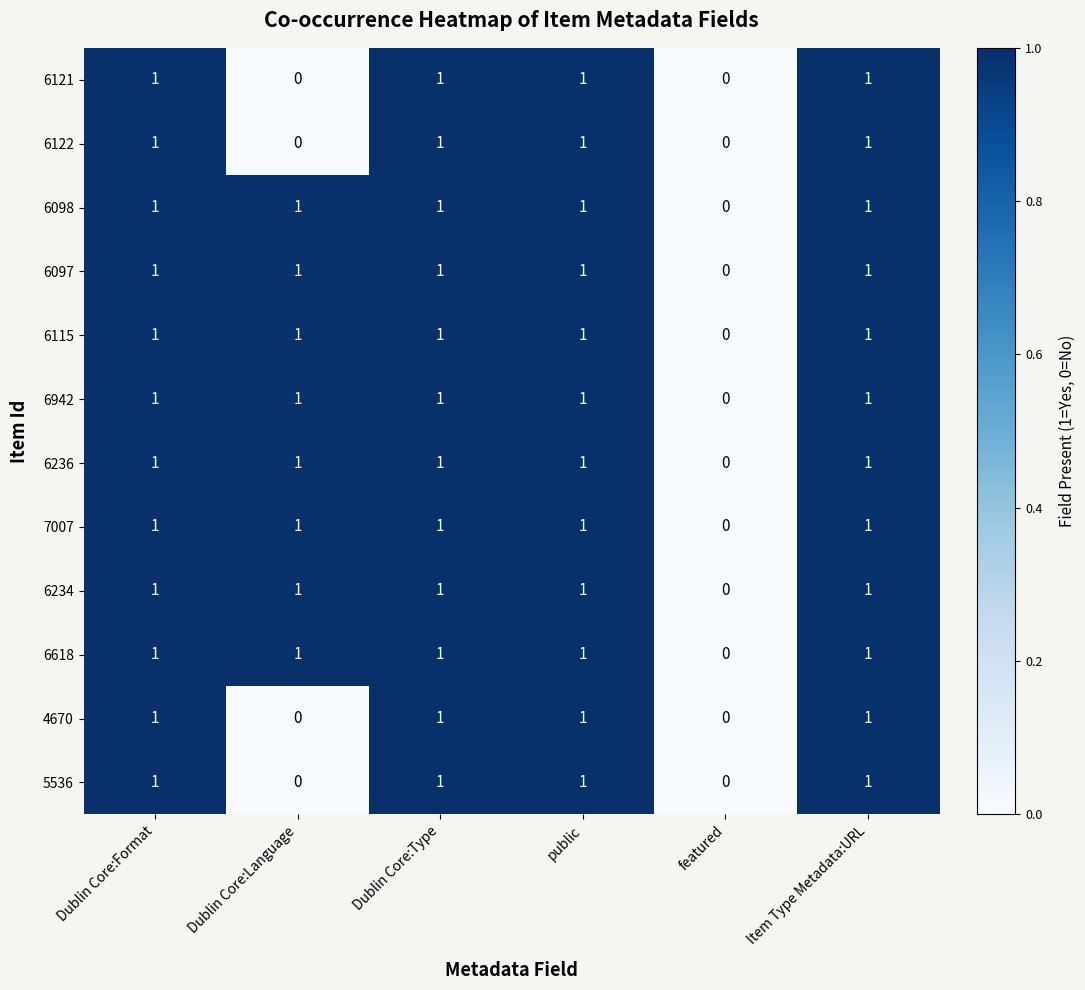

What is the sum of all 6618 values?

5